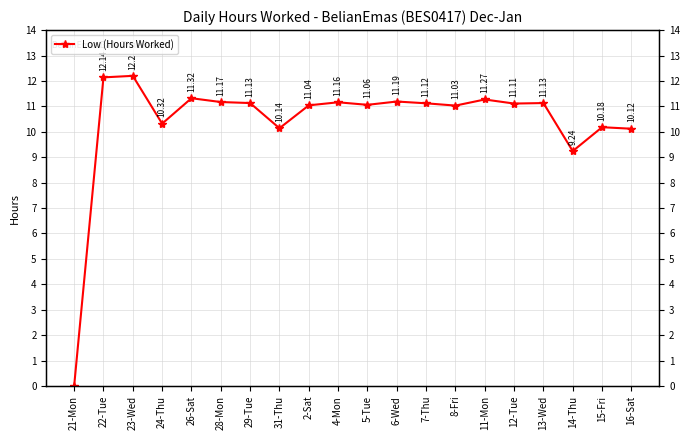

Where is the first local minimum?

24-Thu